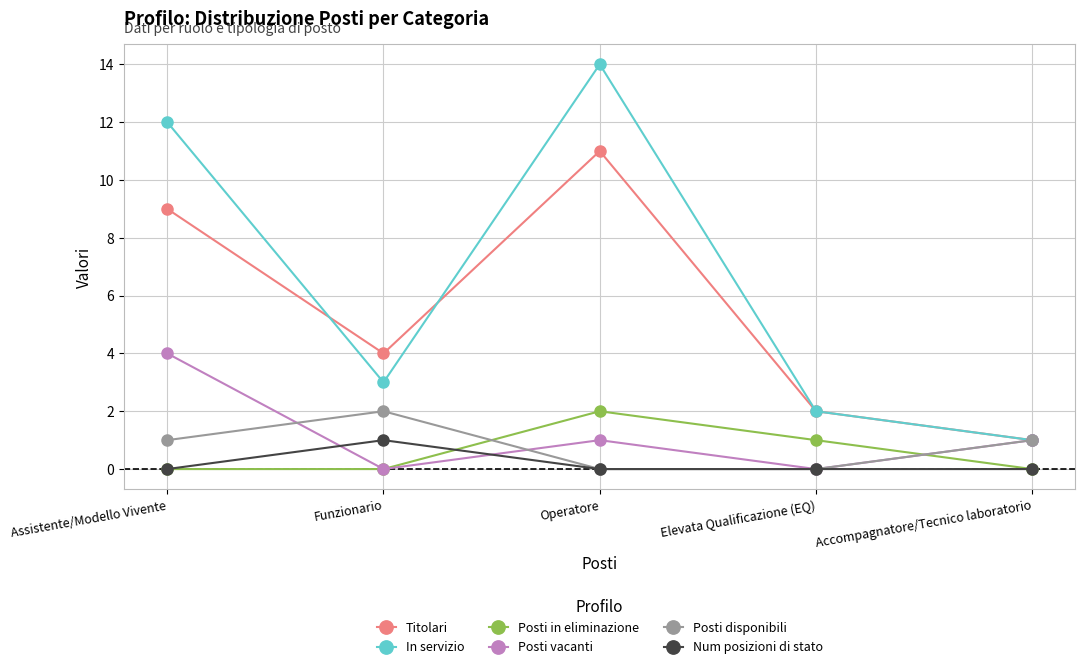

What is the value of the Posti vacanti point at the 3rd from the left?

1